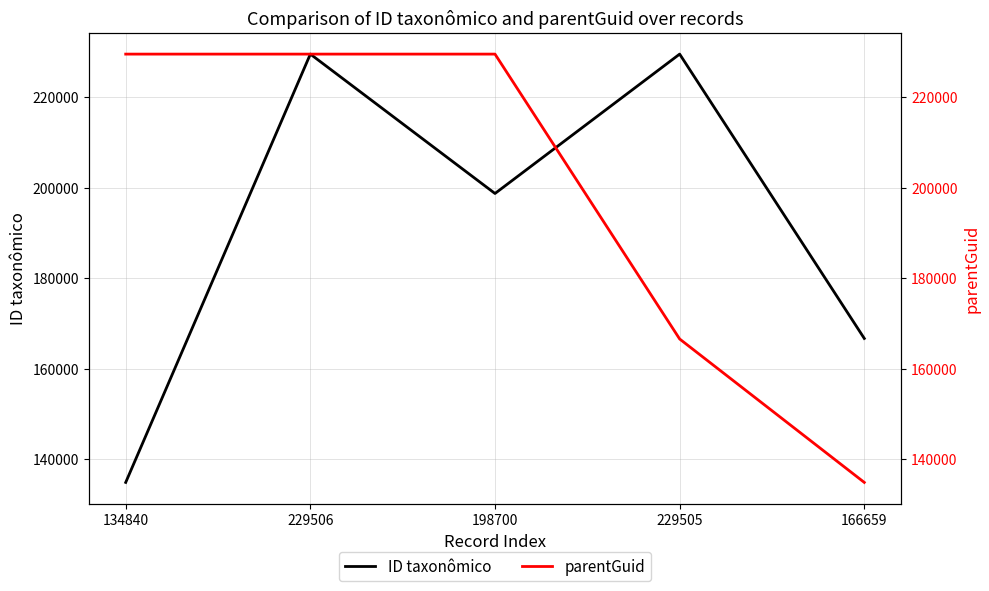

What is the maximum value for ID taxonômico?

229506